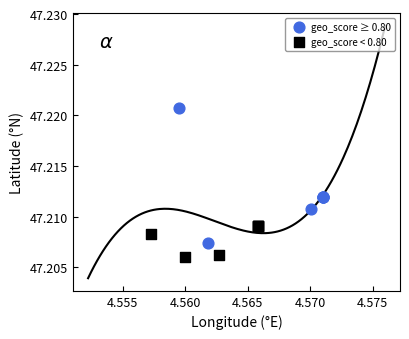

Which series reaches the minimum Y coordinate?

geo_score < 0.80